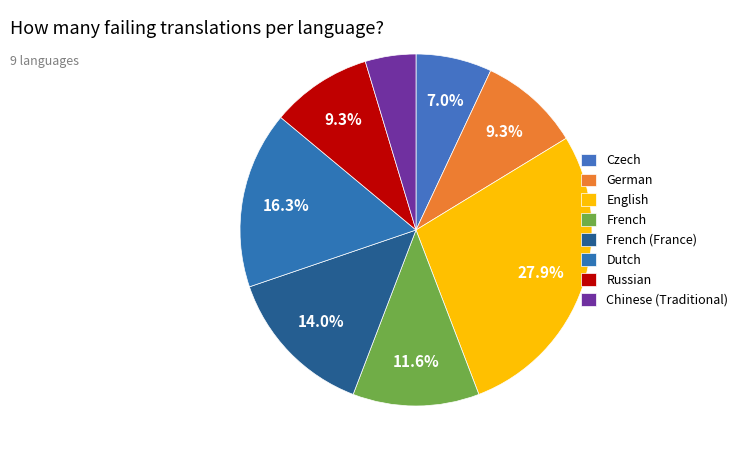

How much of the chart is everything except Czech?

93.0%